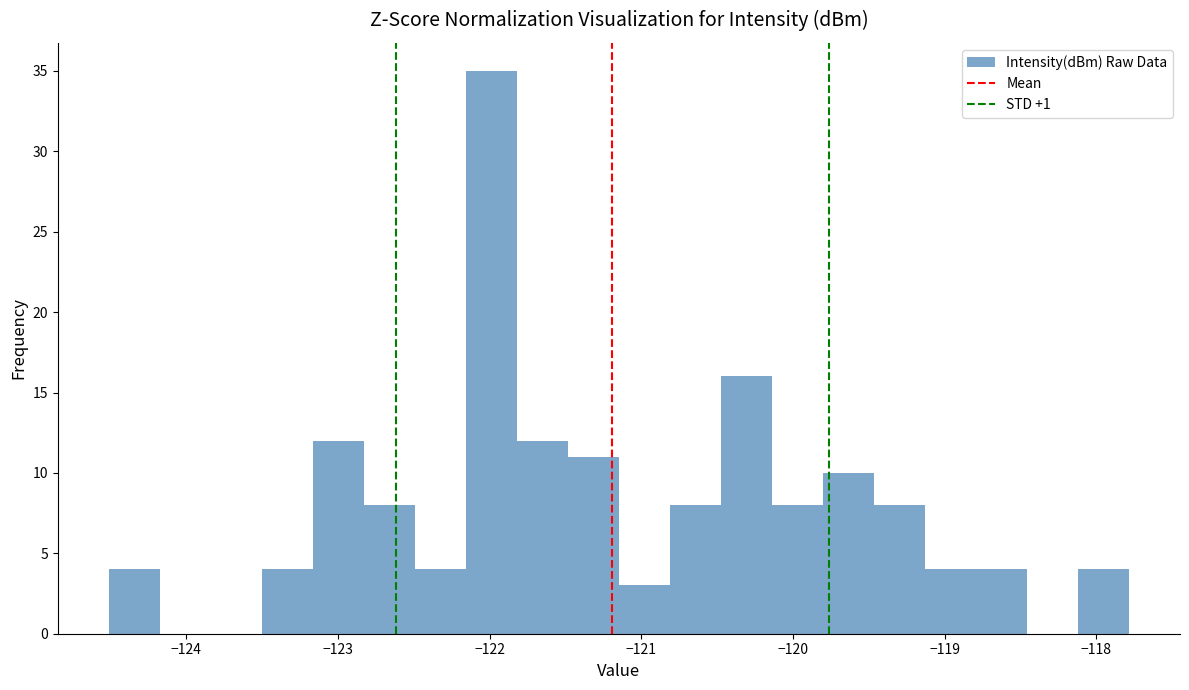

Read against the x-axis, roughly where is the centre of the tallest bar?

-122.0